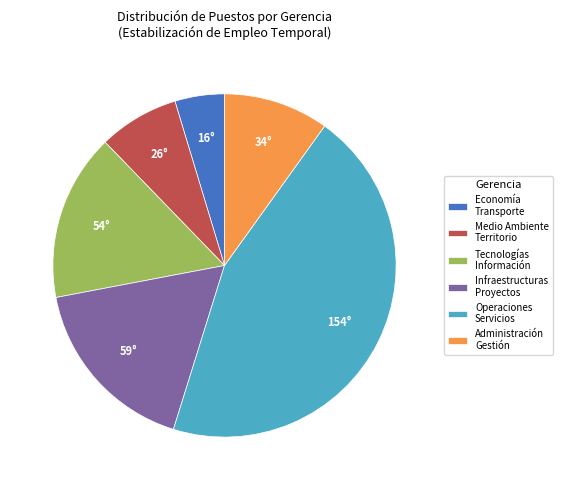

How many slices are in this pie chart?

6